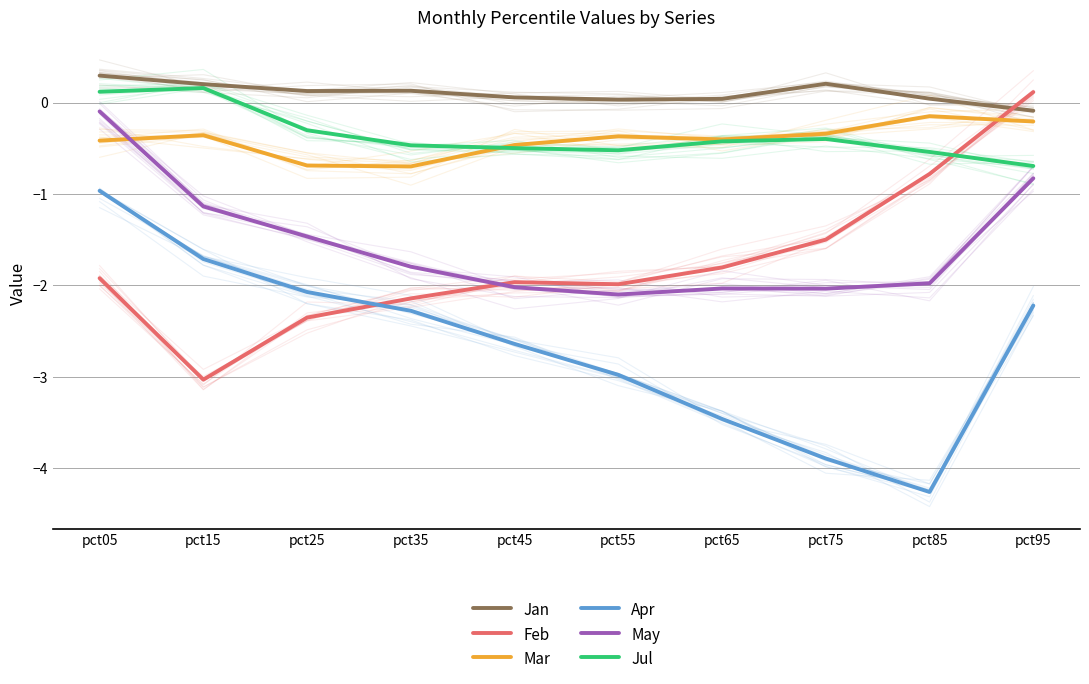

How many intersections are there between Mar and Feb?

1